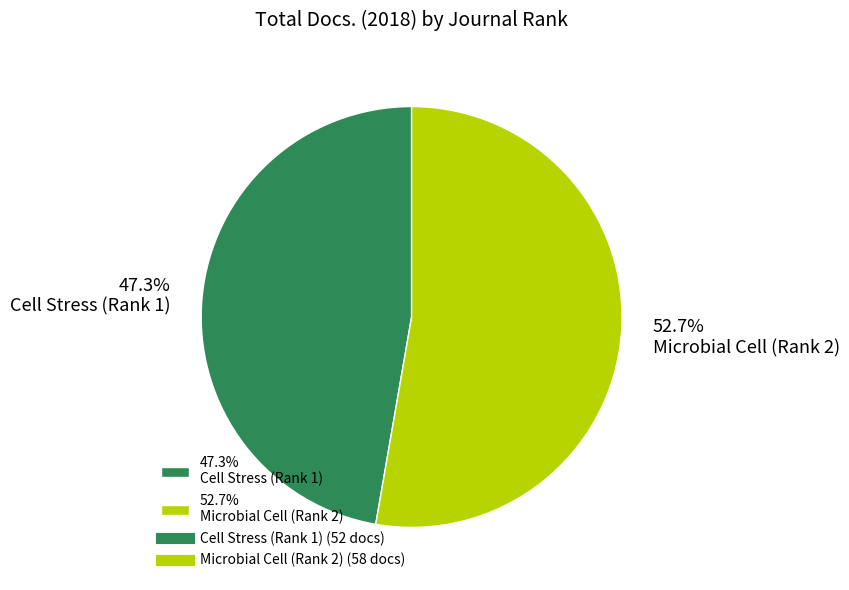

How many segments does this pie chart have?

2